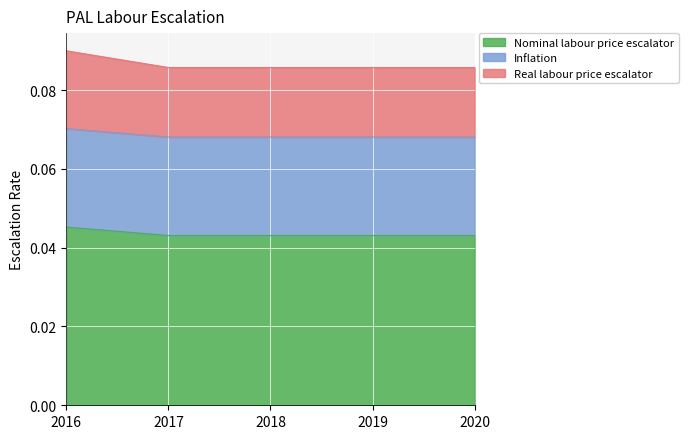

Does the chart display data point markers on the line(s)?

No